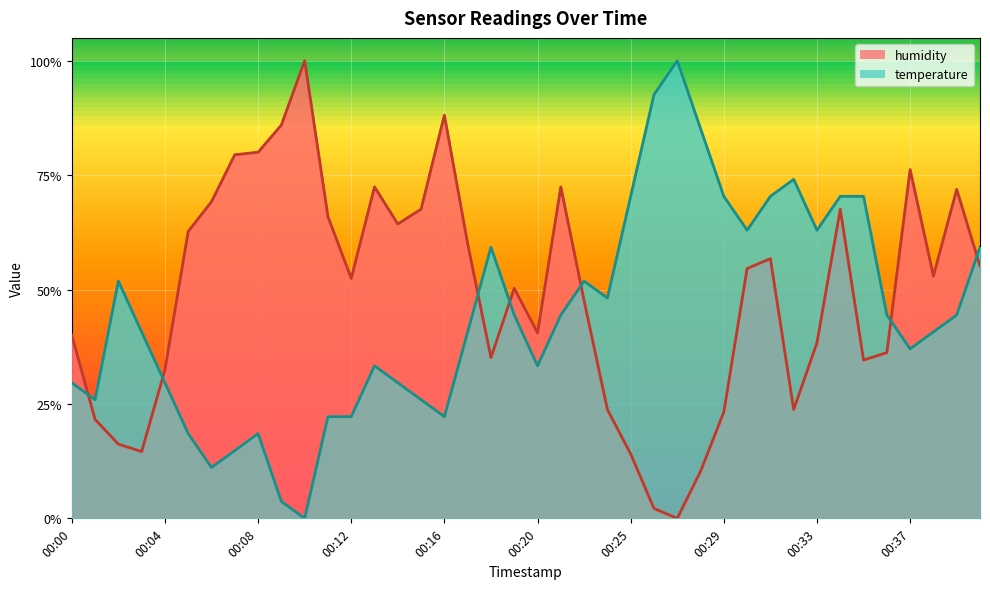

How many interior local valleys does the temperature series have?

9